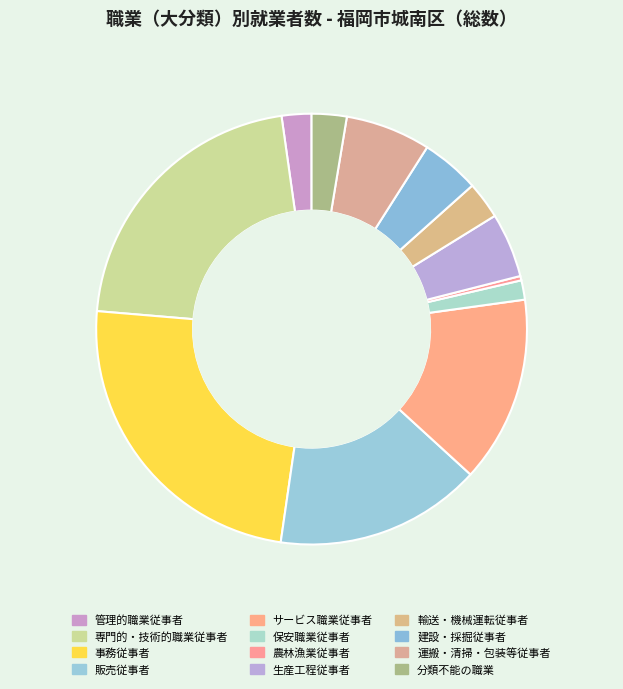

Count the number of slices in the pie.

12